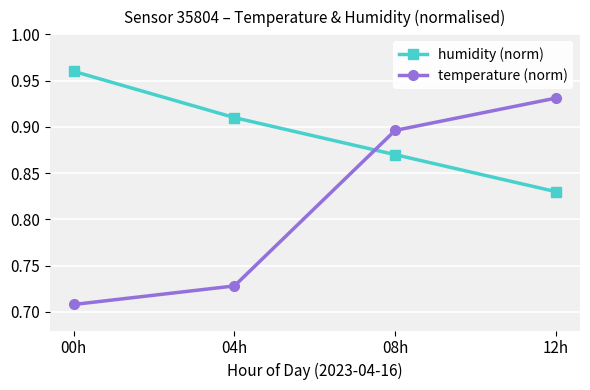

What are all the series names shown in the legend?

humidity (norm), temperature (norm)